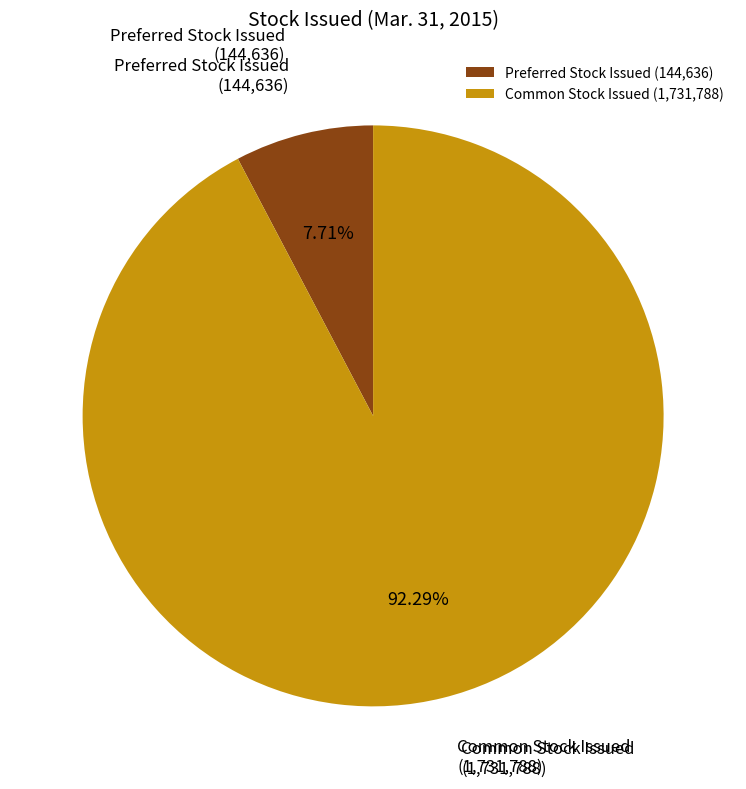

How many slices are in this pie chart?

2